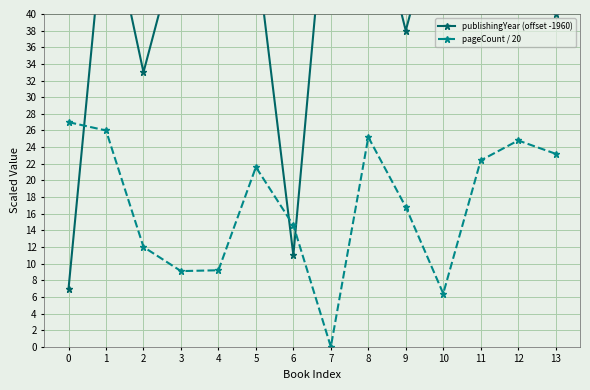

Is this an area chart (filled region under the line)?

No